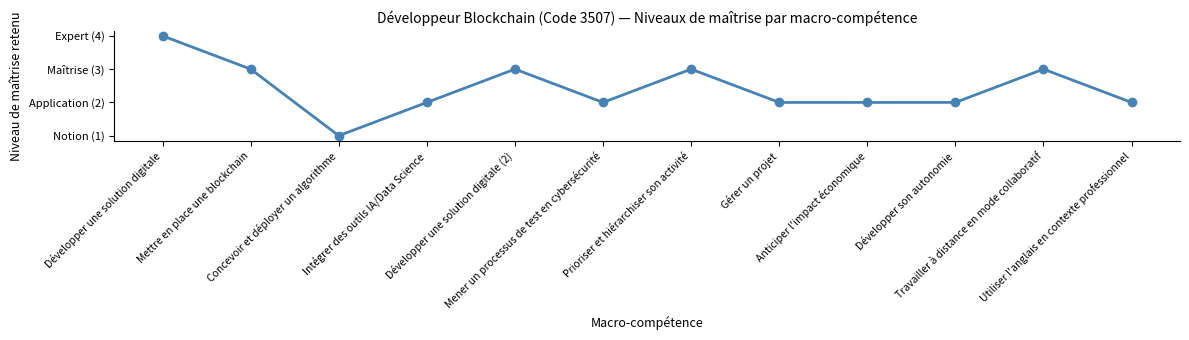

What is the ratio of the value at Concevoir et déployer un algorithme to the value at Anticiper l'impact économique?

0.5